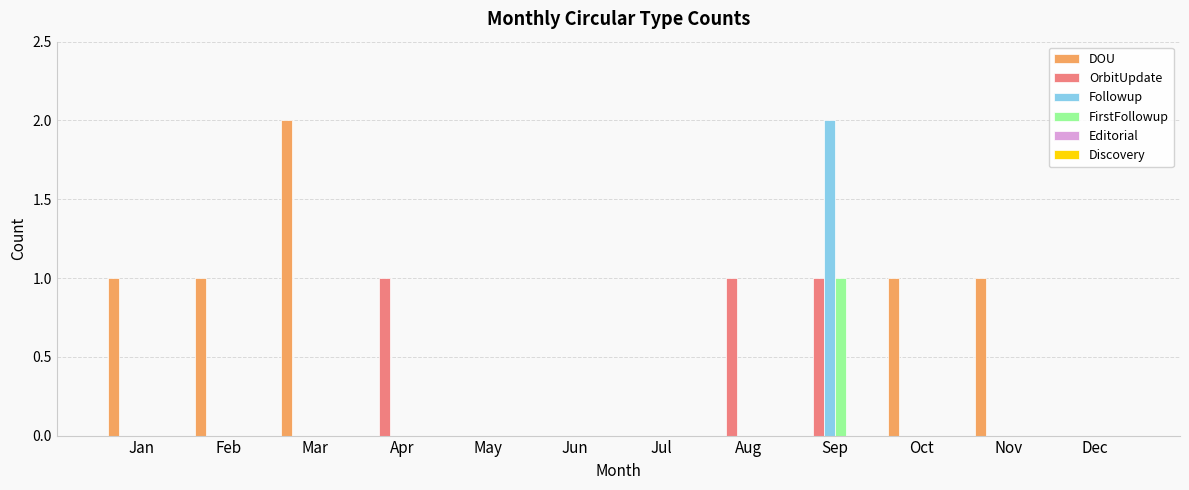

Which series has the largest total across all categories?

DOU